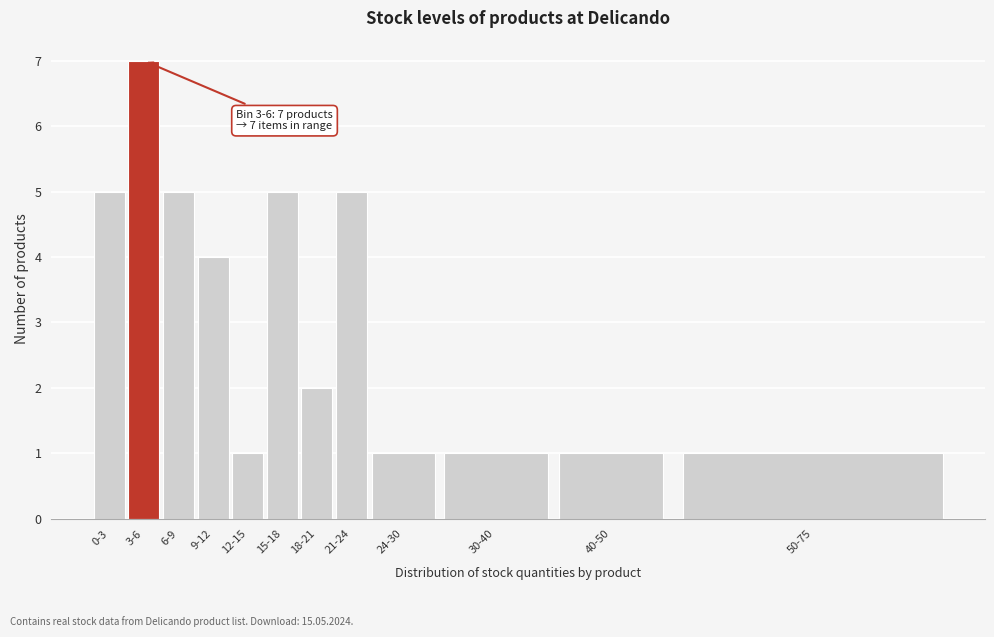

Reading left to right, what are all the values shown in this chart?

5	7	5	4	1	5	2	5	1	1	1	1